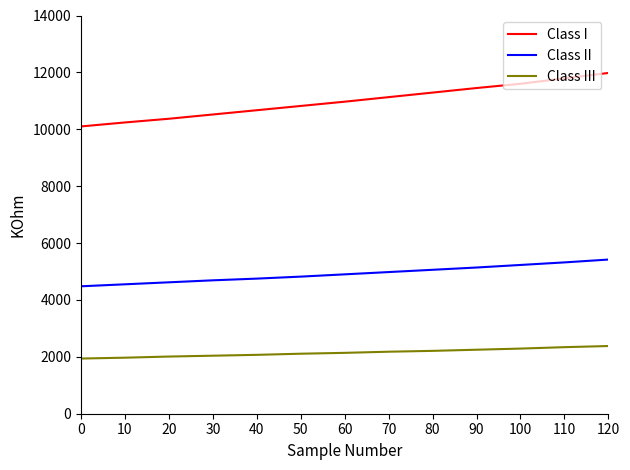

What is the maximum value shown in the chart?

11980